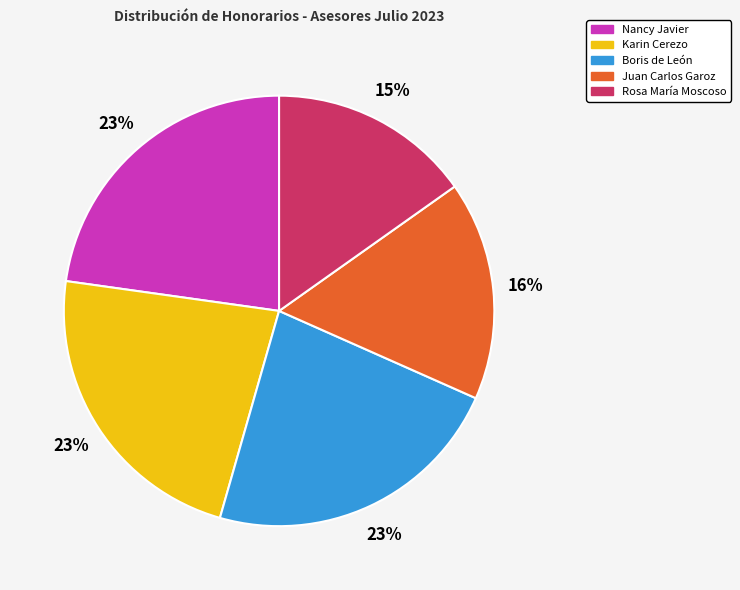

Is there any slice that represents more than half of the pie?

No